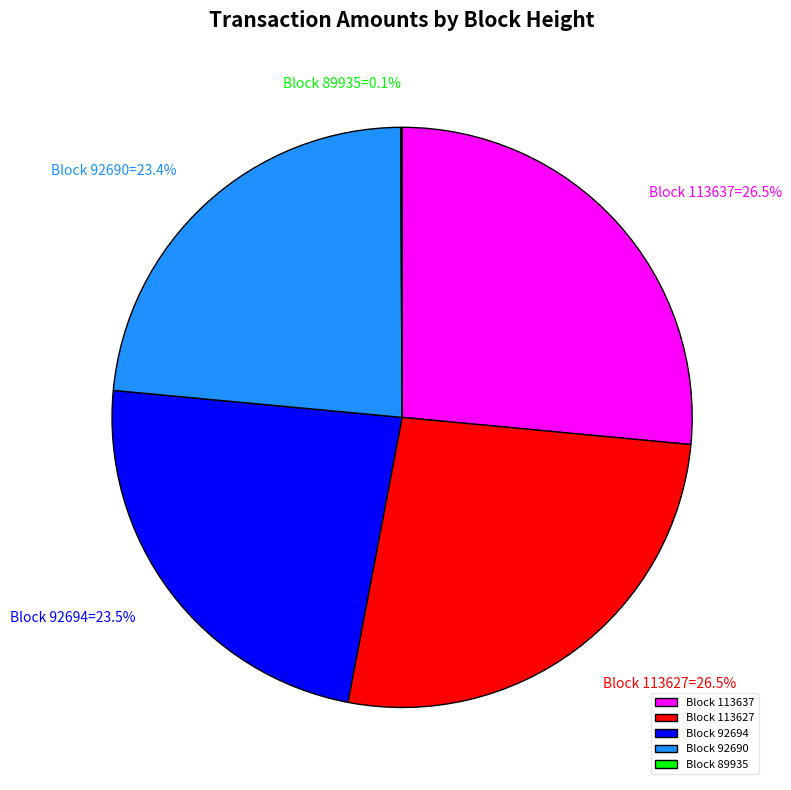

To the nearest percent, what is the difference between the largest and smallest slice percentages?

26%